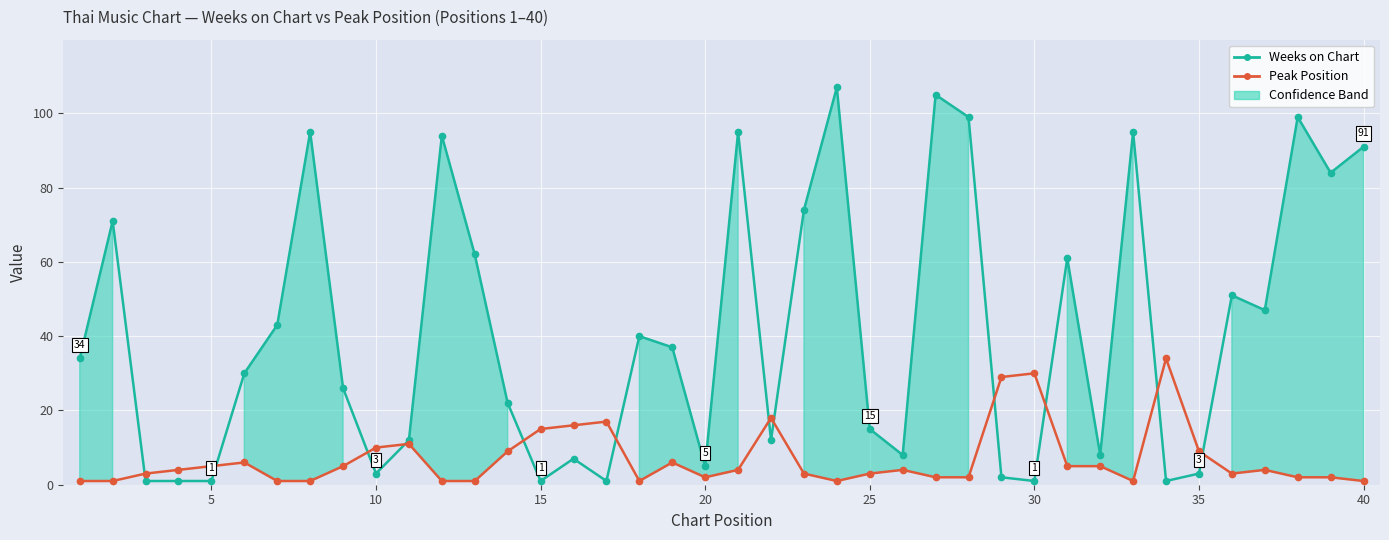

True or false: Weeks on Chart has more than 0 interior local peaks.

True